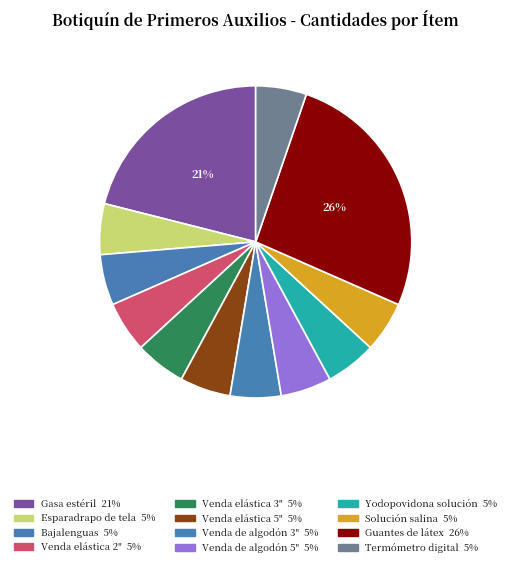

What percentage do Gasa estéril and Termómetro digital together represent?

26.3%